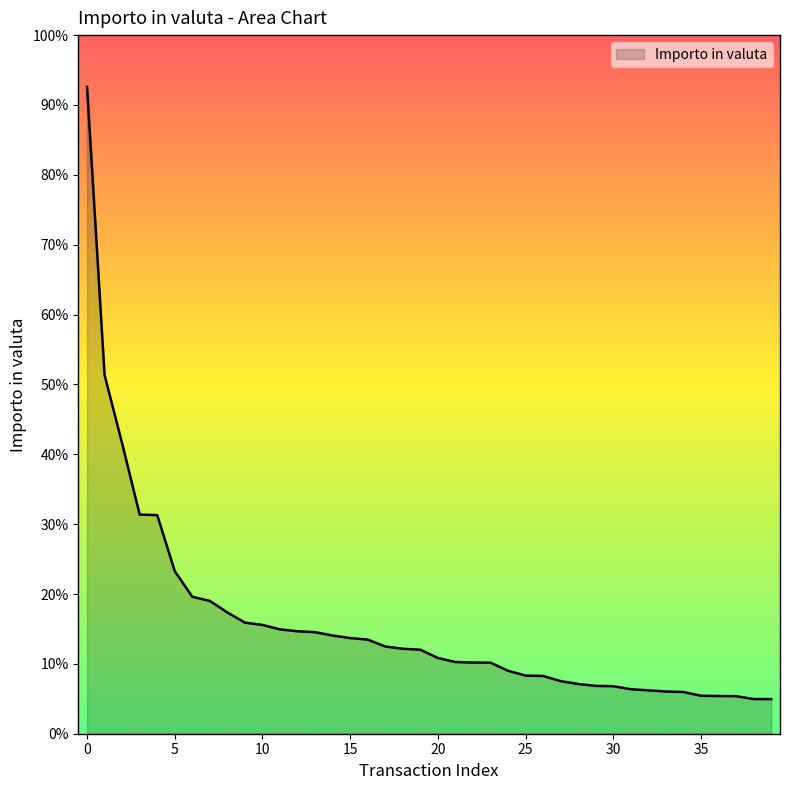

Does the chart display data point markers on the line(s)?

No